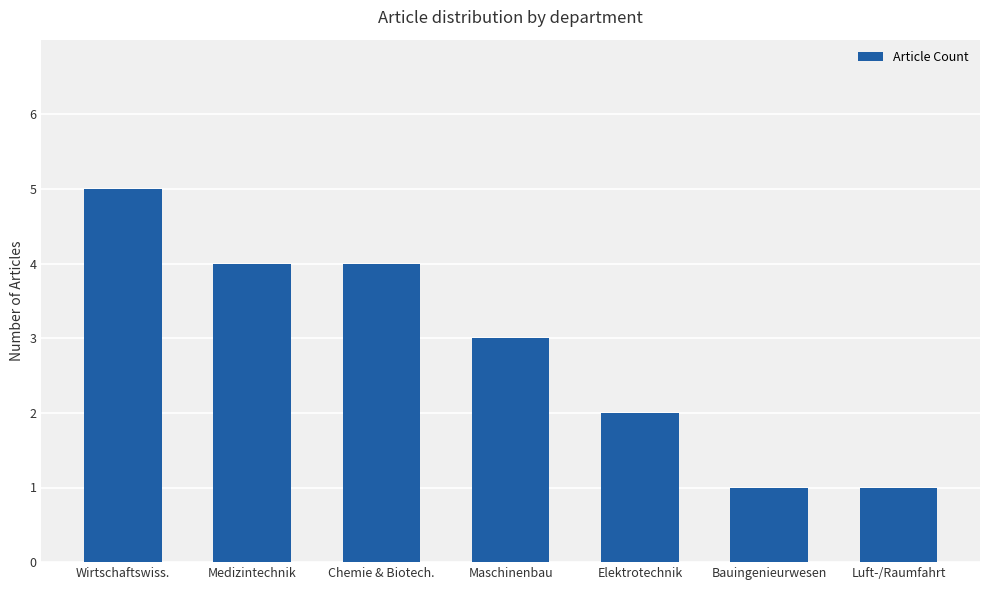

What is the difference between the second highest and second lowest values?

3